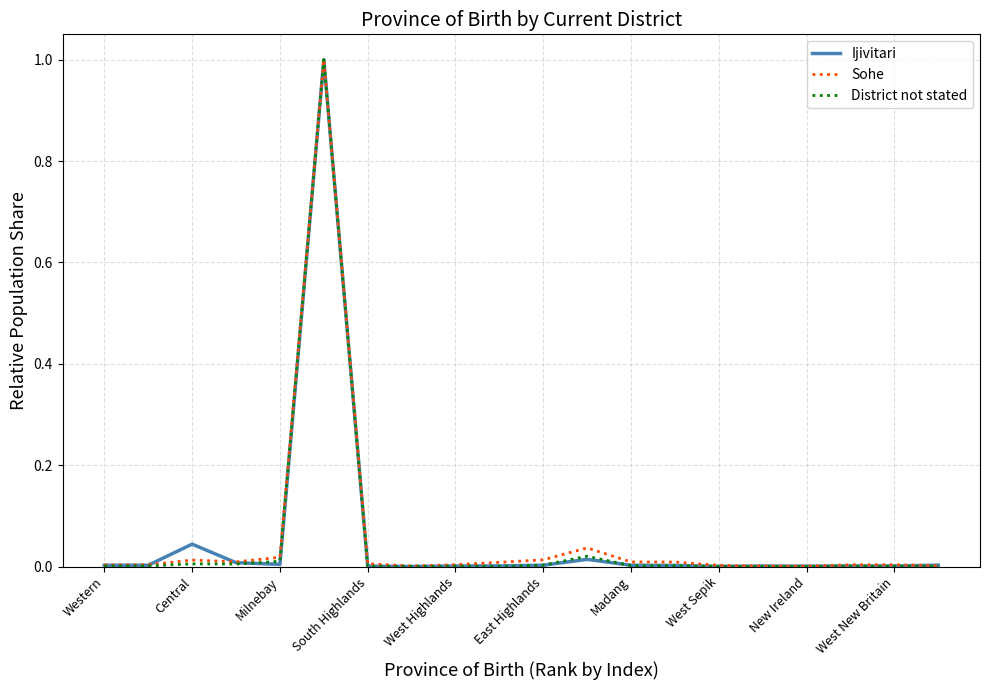

Which series has the widest spread of values?

District not stated